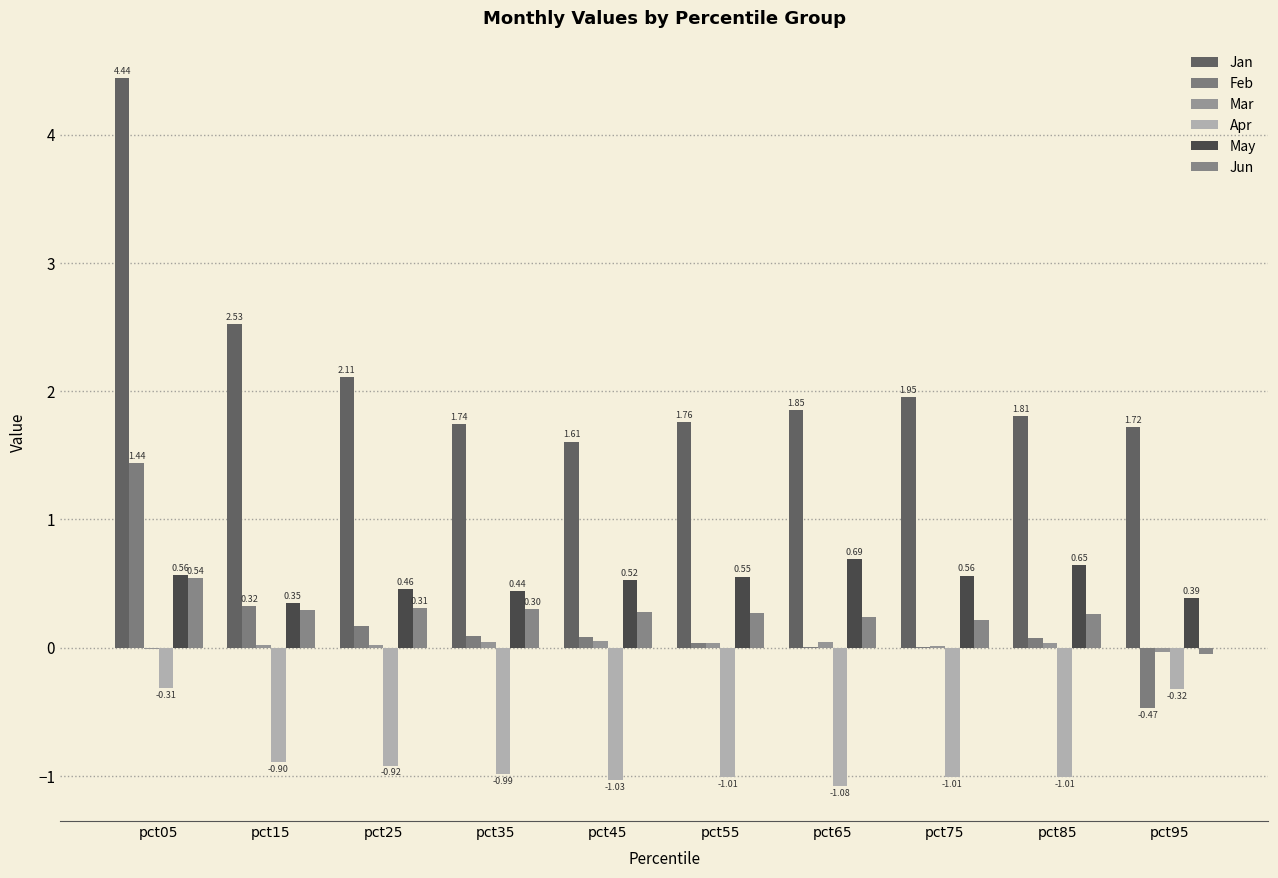

At how many categories does at least one series exceed 3?

1